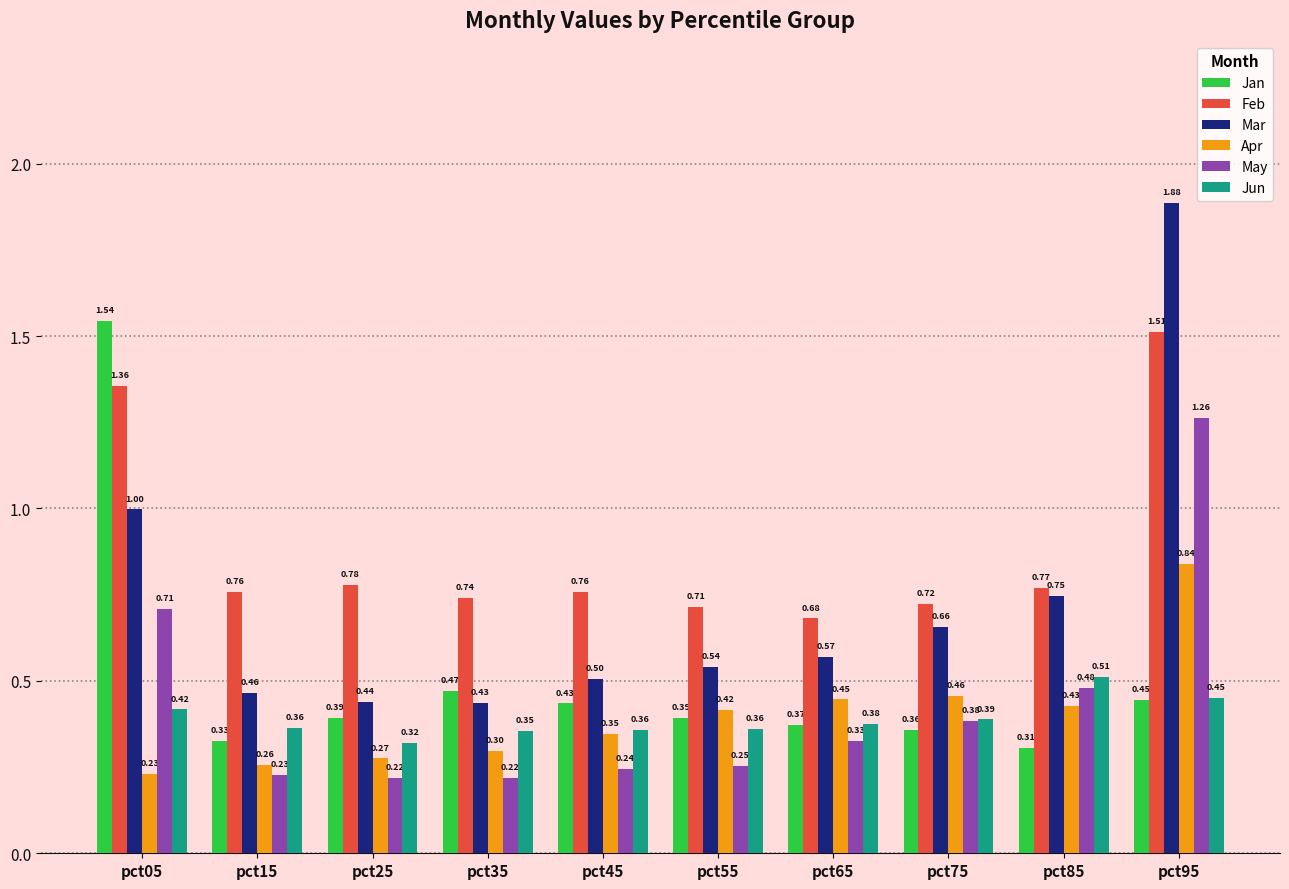

Which series changed the most between pct35 and pct85?

Mar